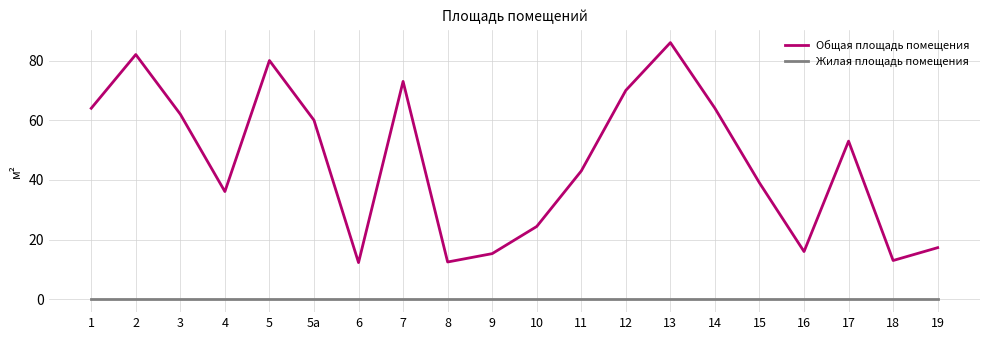

The value of Общая площадь помещения at 14 is 64.0. True or false?

True